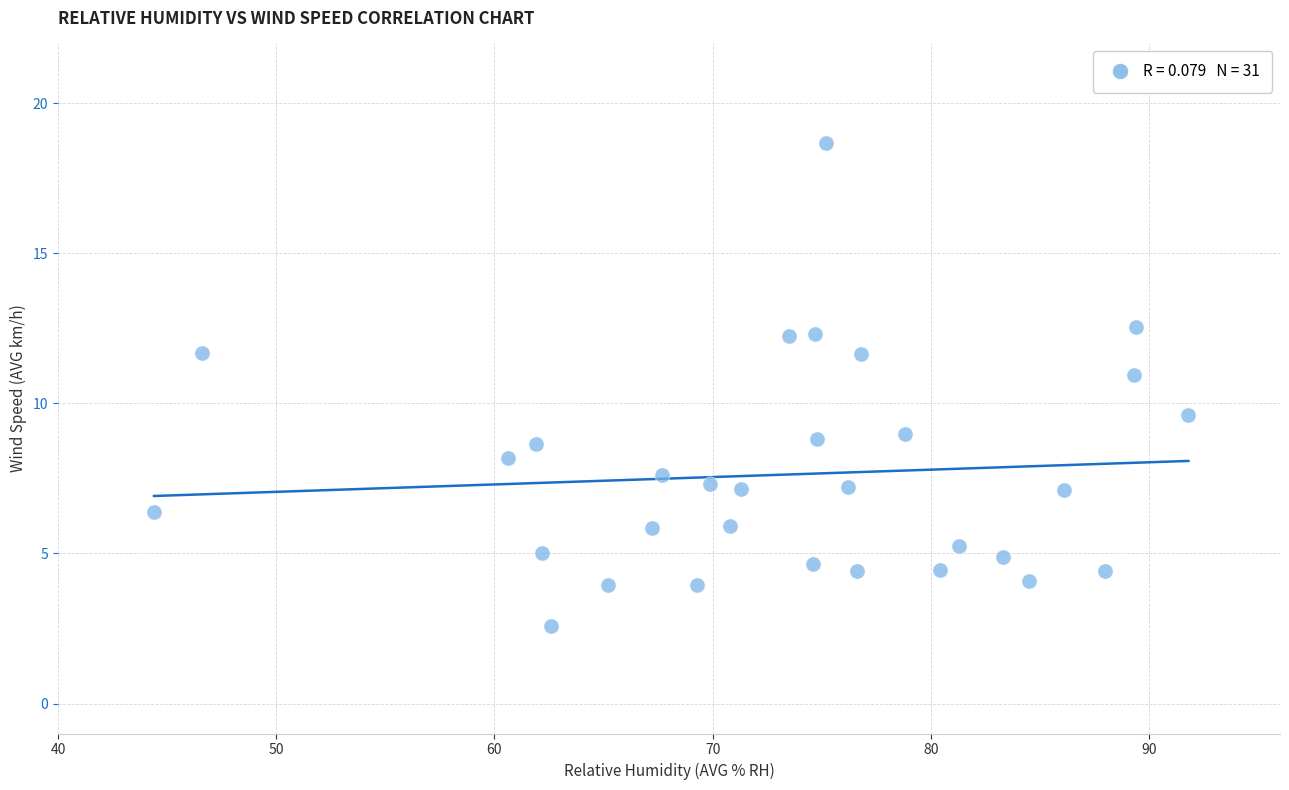

What is the range of Y values (max minus min)?

16.1